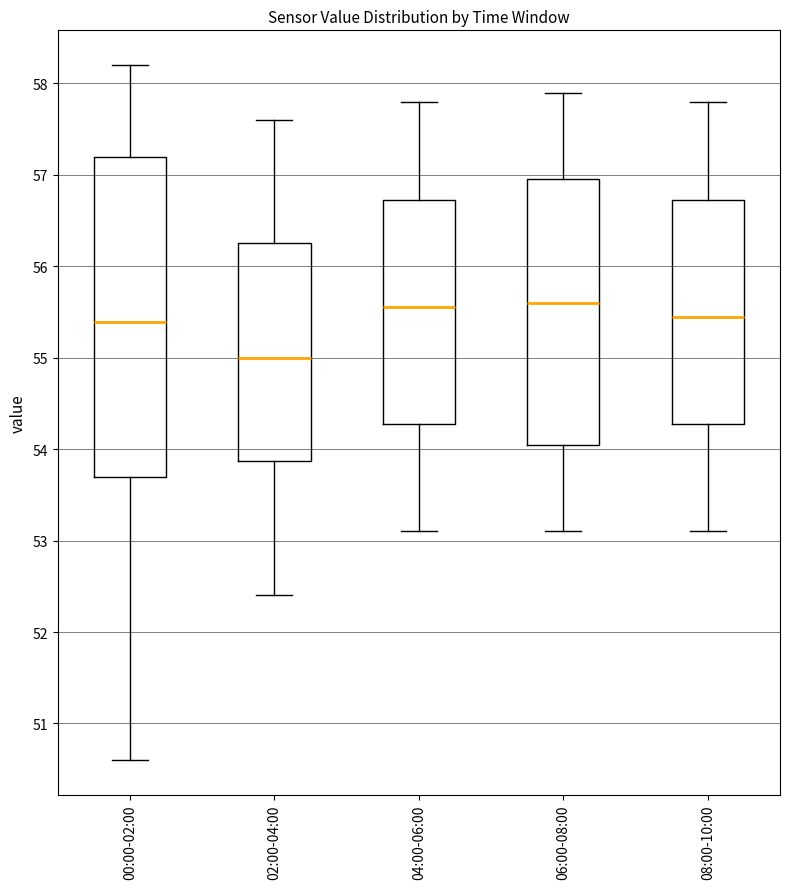

Which box has the lowest median line?

02:00-04:00